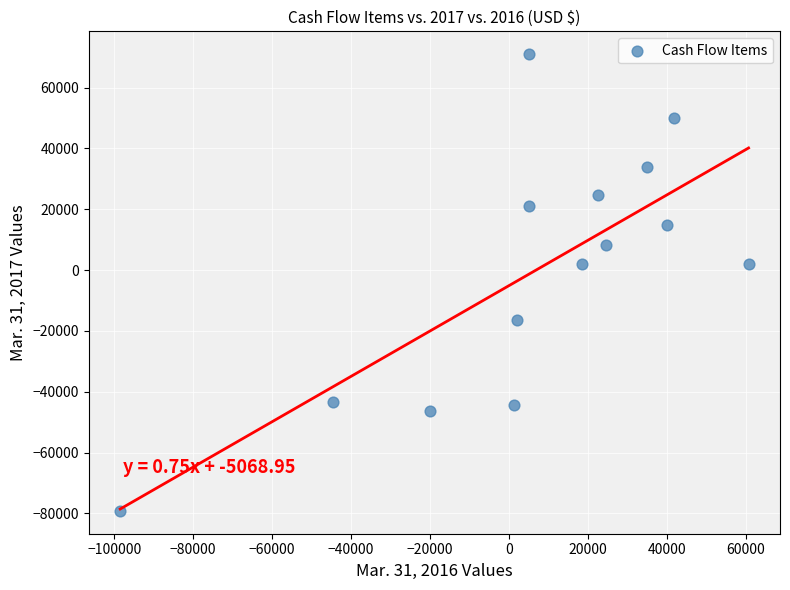

What is the range of X values (max minus min)?

159105